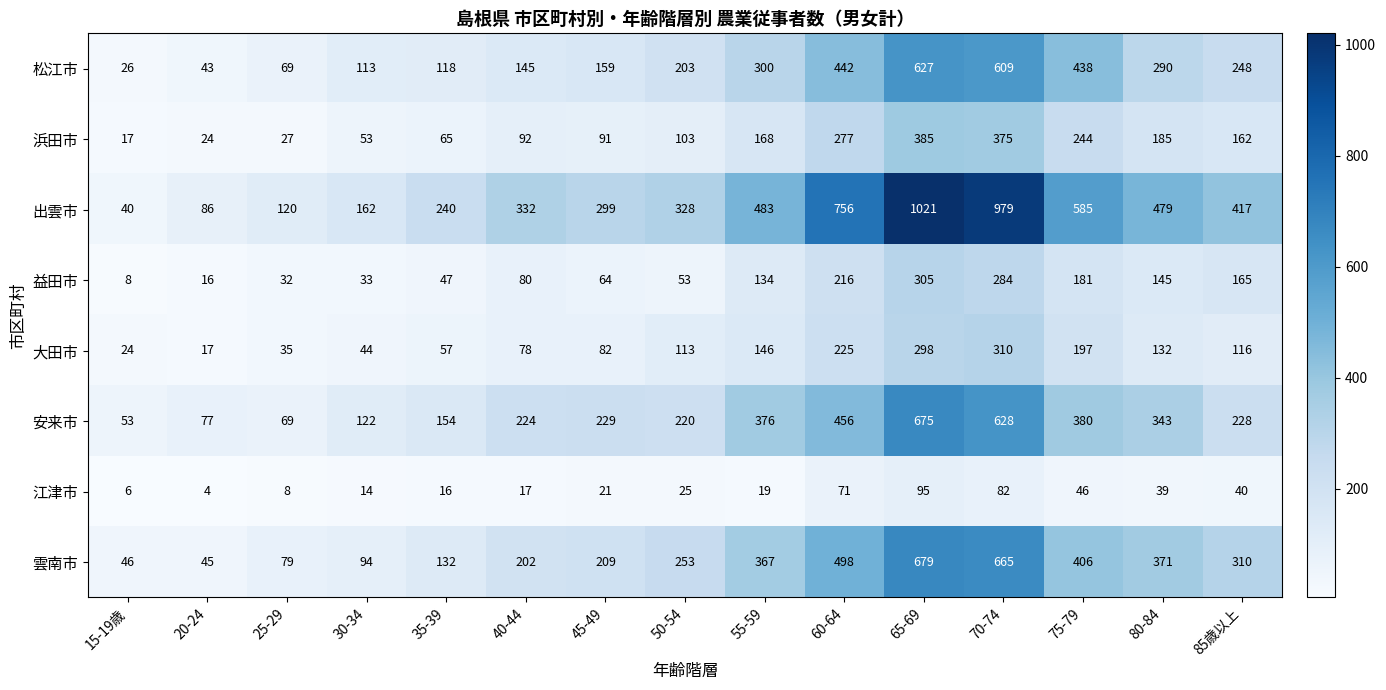

What is the difference between the 益田市 values at 20-24 and 70-74?

268